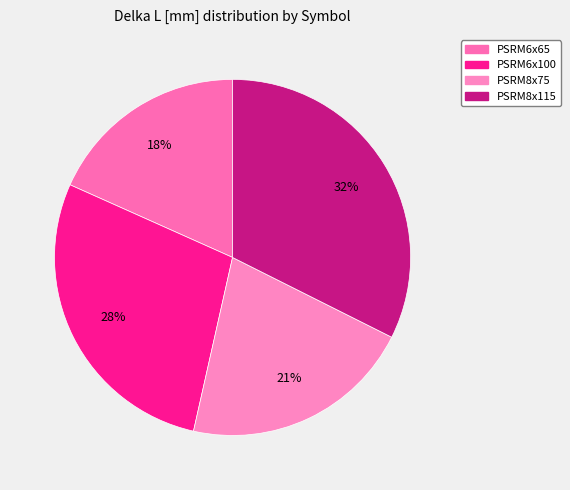

Rank the categories by value from lowest to highest.

PSRM6x65, PSRM8x75, PSRM6x100, PSRM8x115